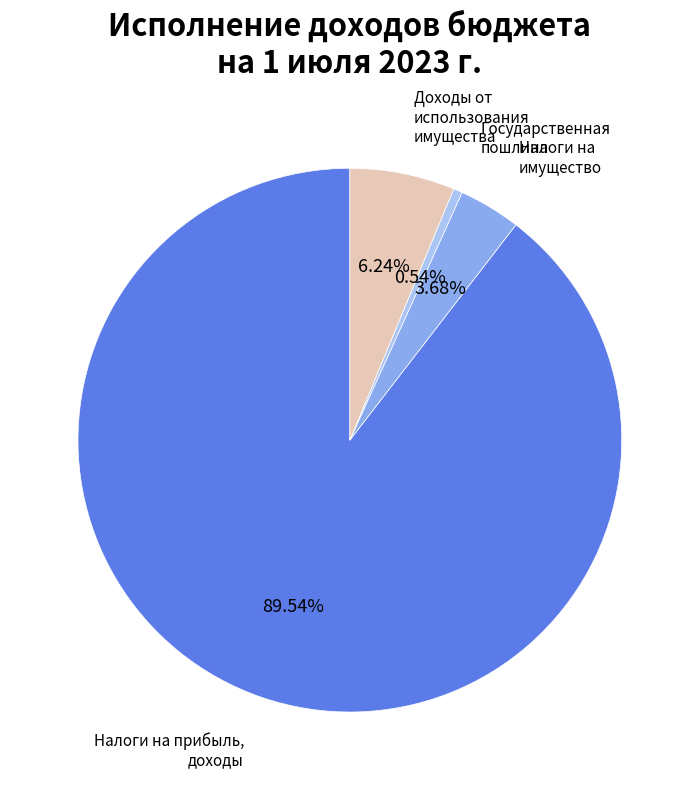

Do Доходы от использования имущества and Налоги на имущество together represent more than half of the pie?

No